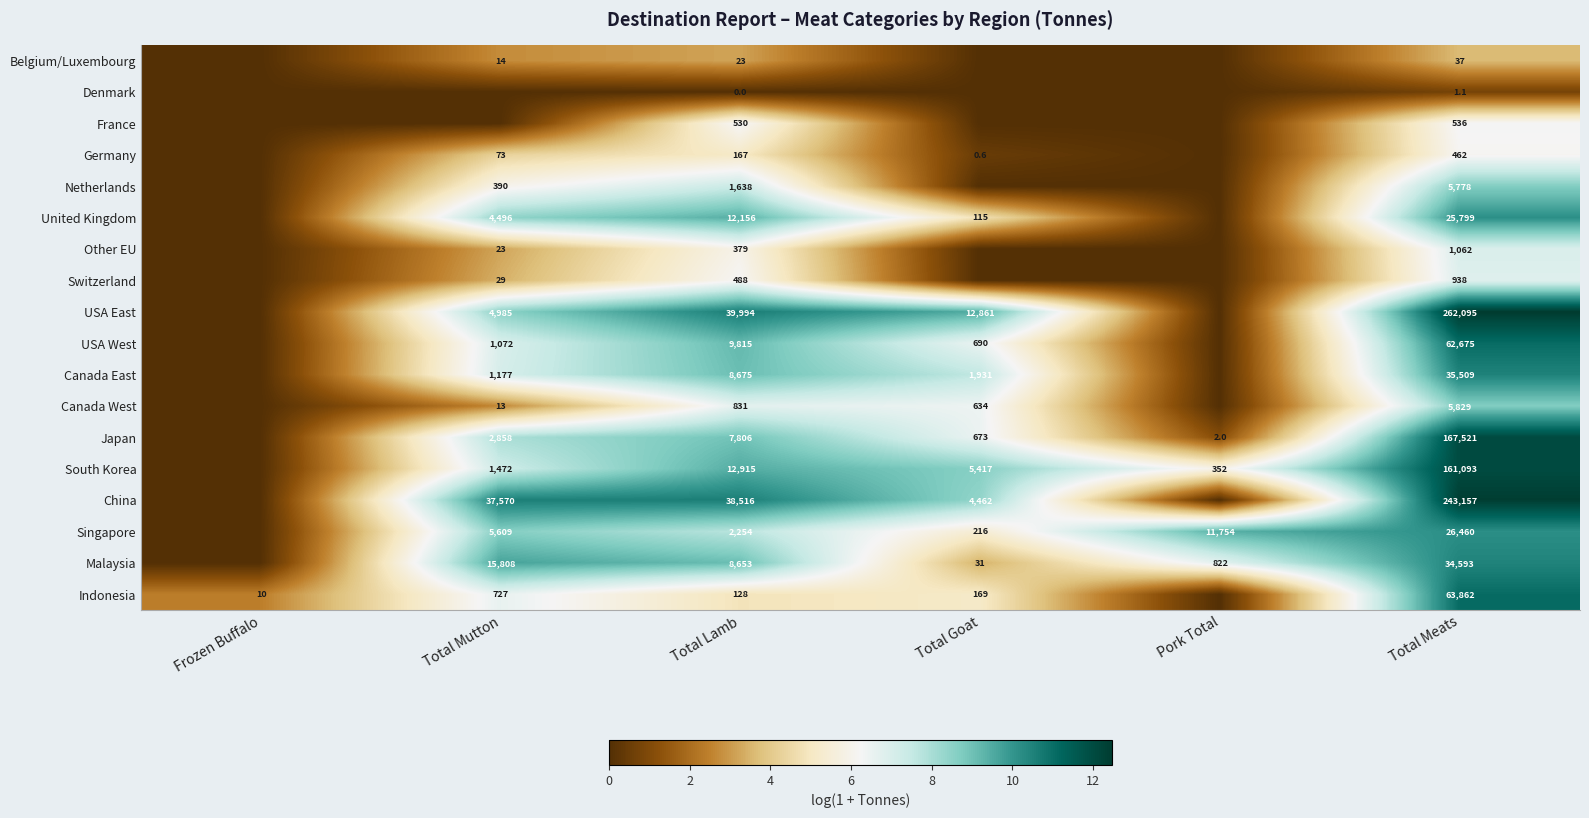

At how many categories does at least one series exceed 9?

5